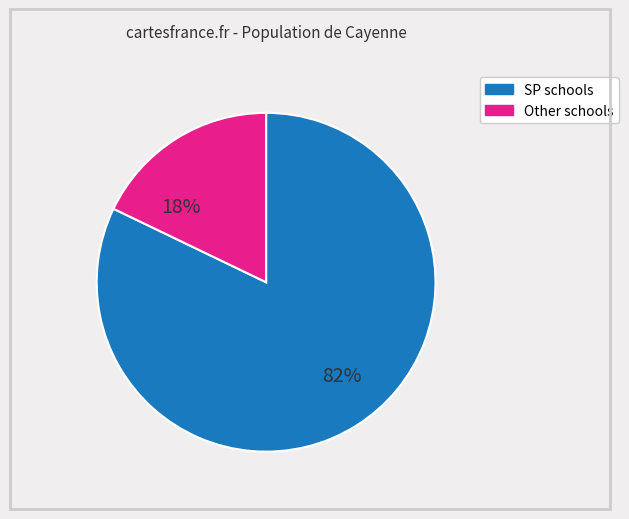

To the nearest percent, what is the average slice percentage?

50%